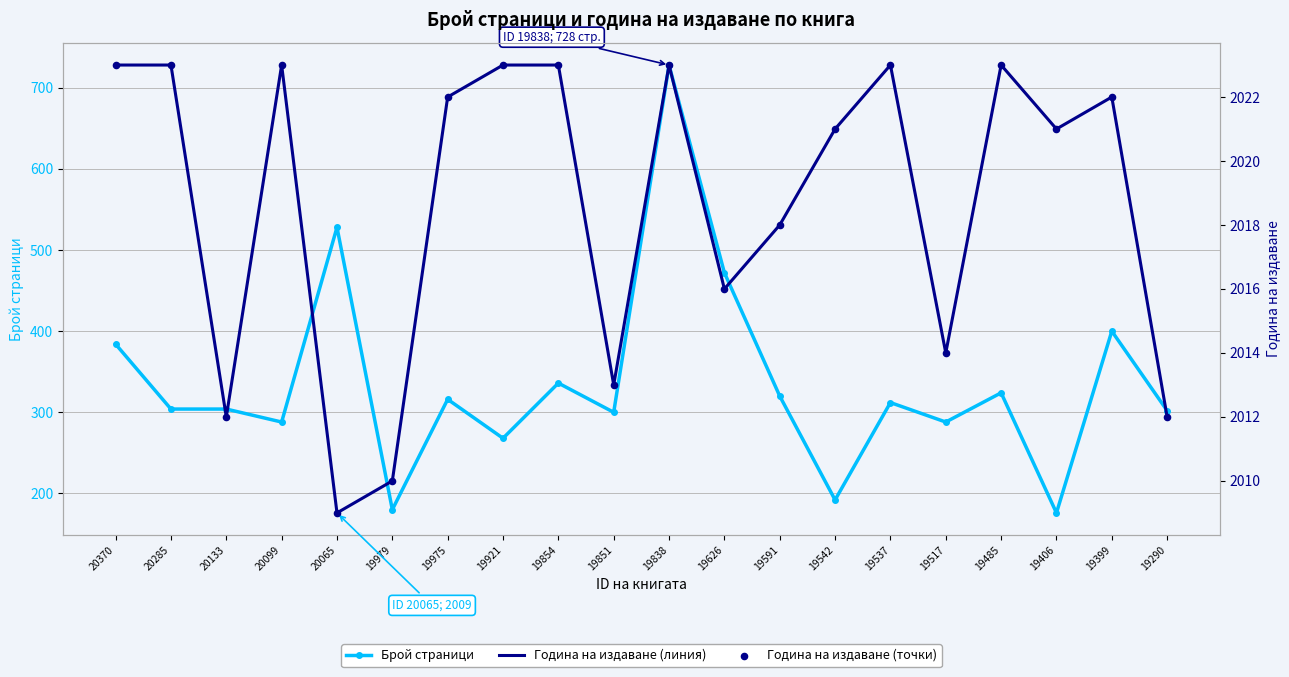

What is the total value across all series at 19591?

4356